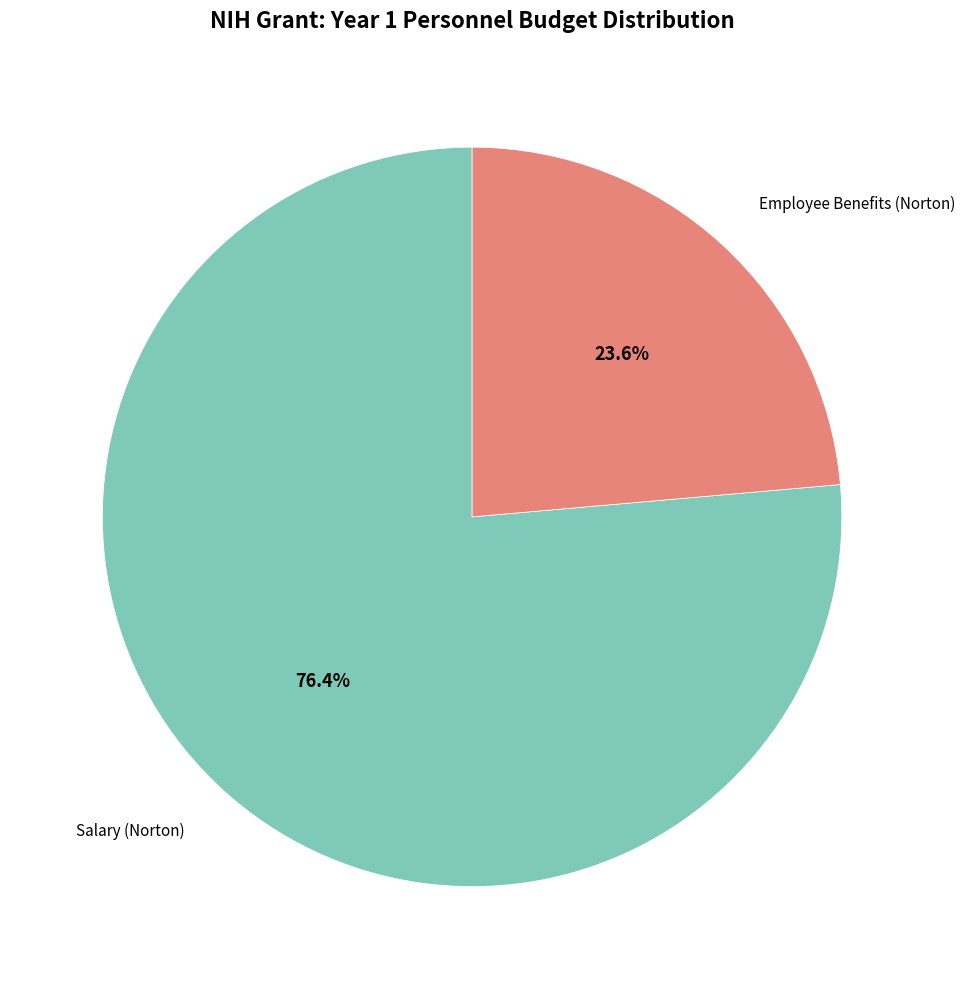

Is the sum of Salary (Norton) and Employee Benefits (Norton) greater than half?

Yes